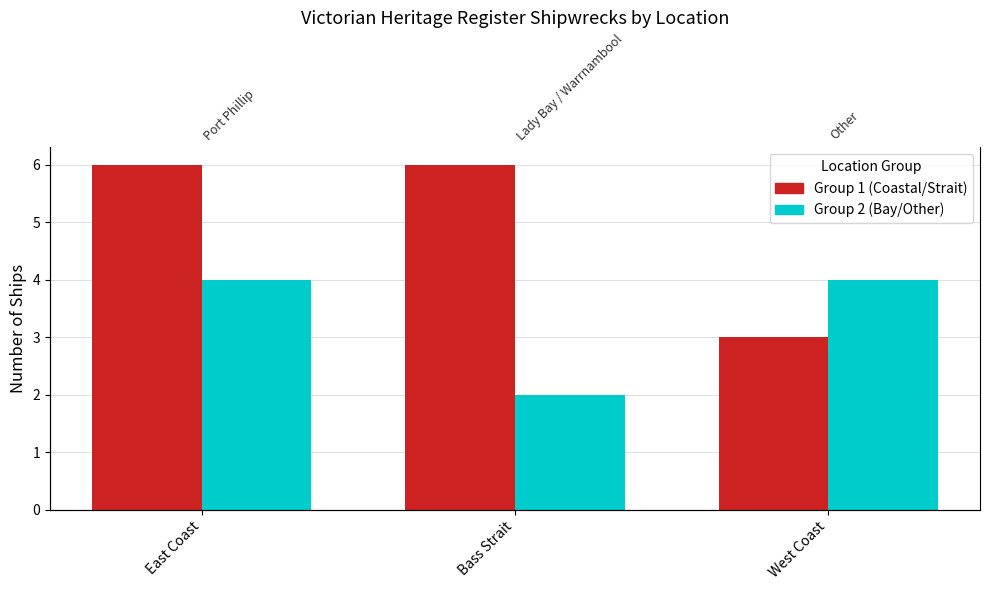

Reading left to right, transcribe all the data shown in this chart.

Coastal / Strait: East Coast=6	Bass Strait=6	West Coast=3
Bay / Other: East Coast=4	Bass Strait=2	West Coast=4